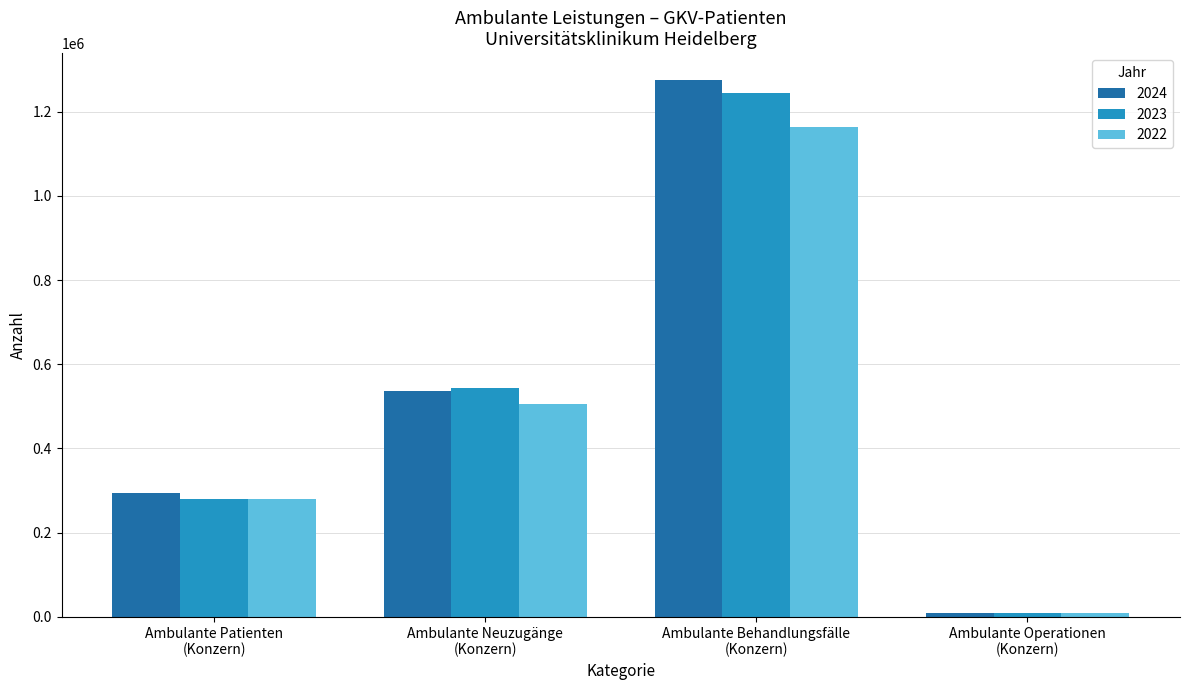

Is it true that 2023 equals 278960 at Ambulante Patienten
(Konzern)?

True